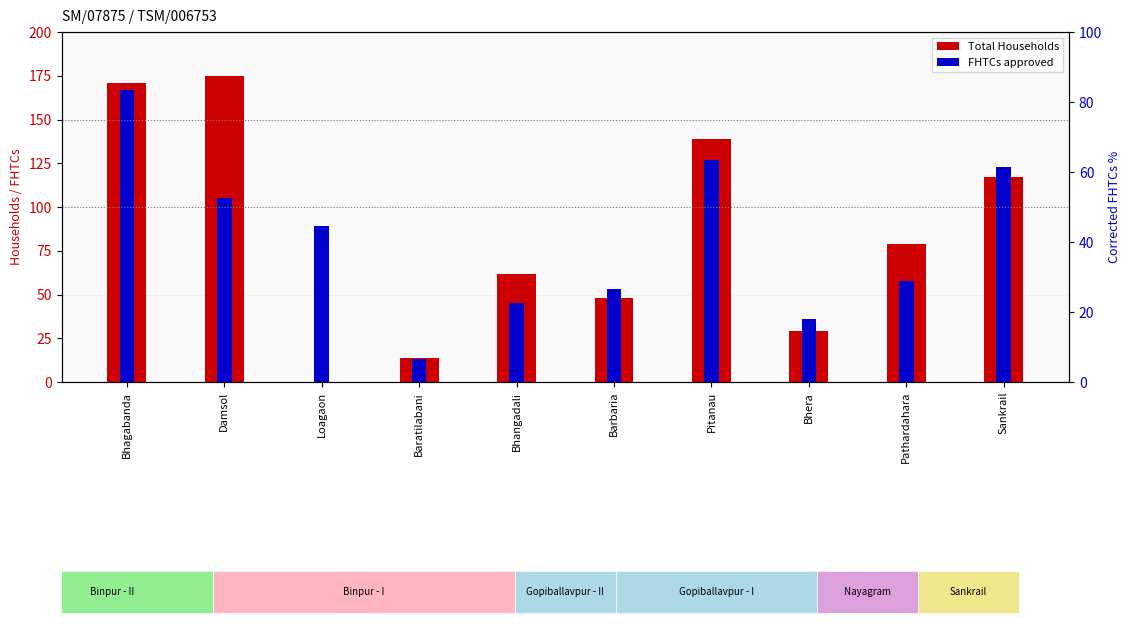

At how many categories does at least one series exceed 174?

1